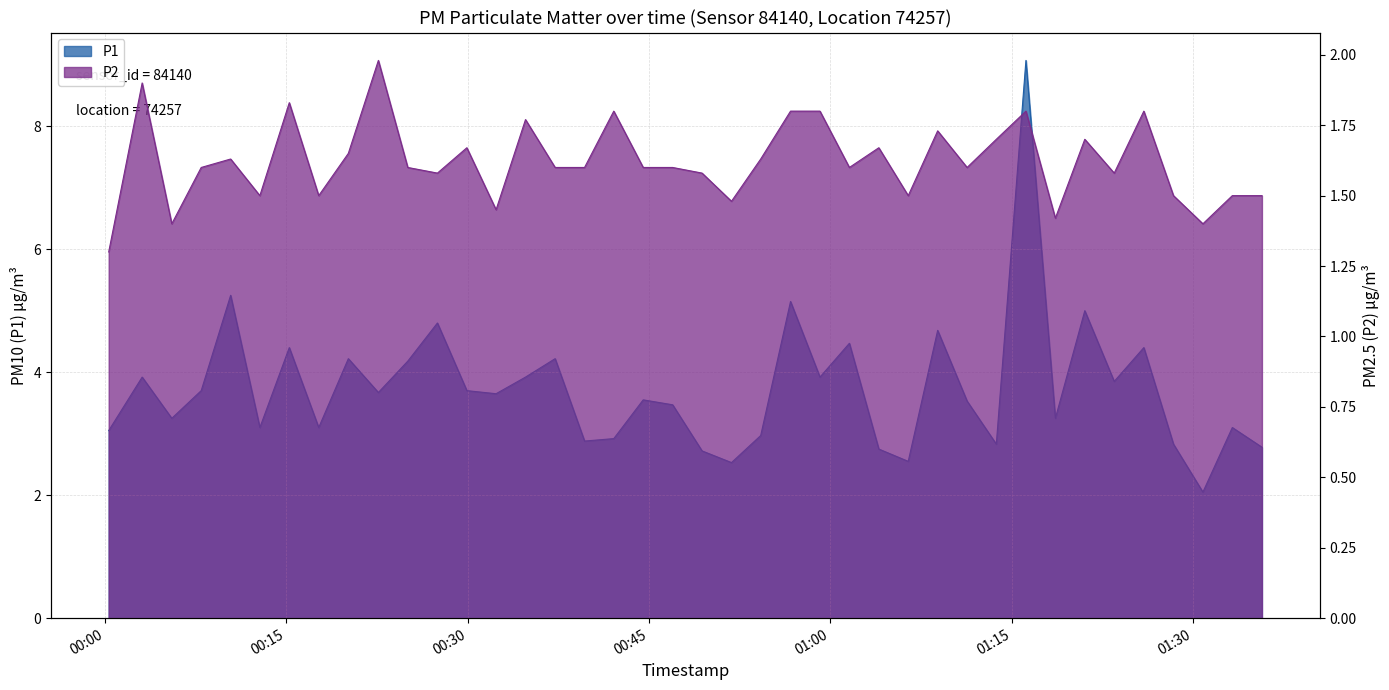

The P1 series shows 3.9 at 2023-11-21T00:59:08. True or false?

True